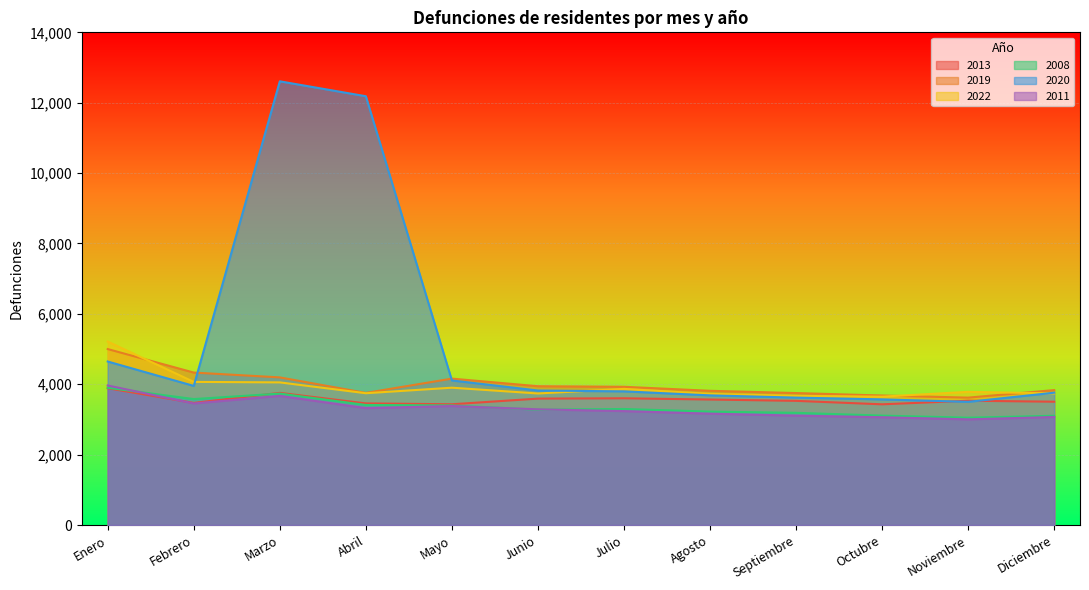

At which category does 2020 reach its first local valley?

Febrero